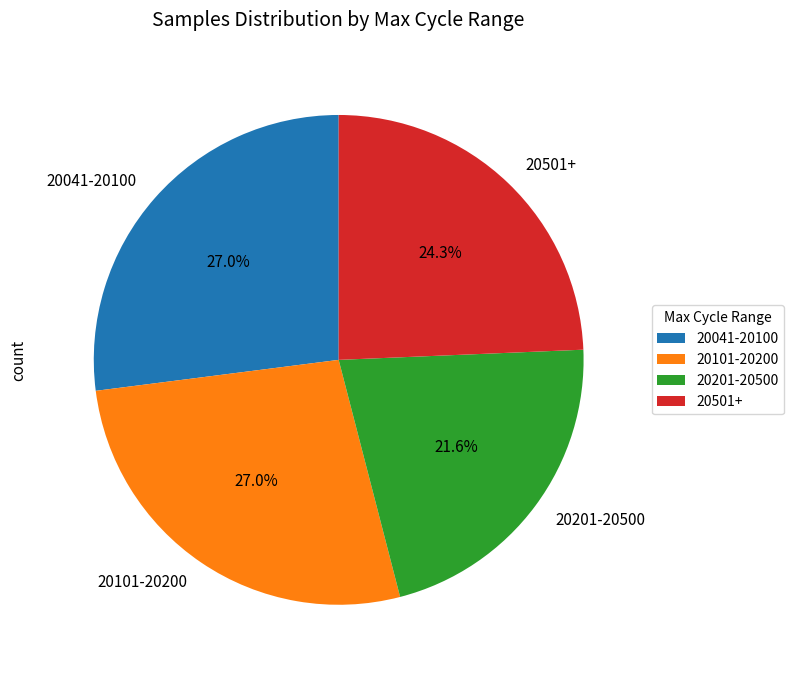

Which category has the smallest portion of the pie?

20201-20500